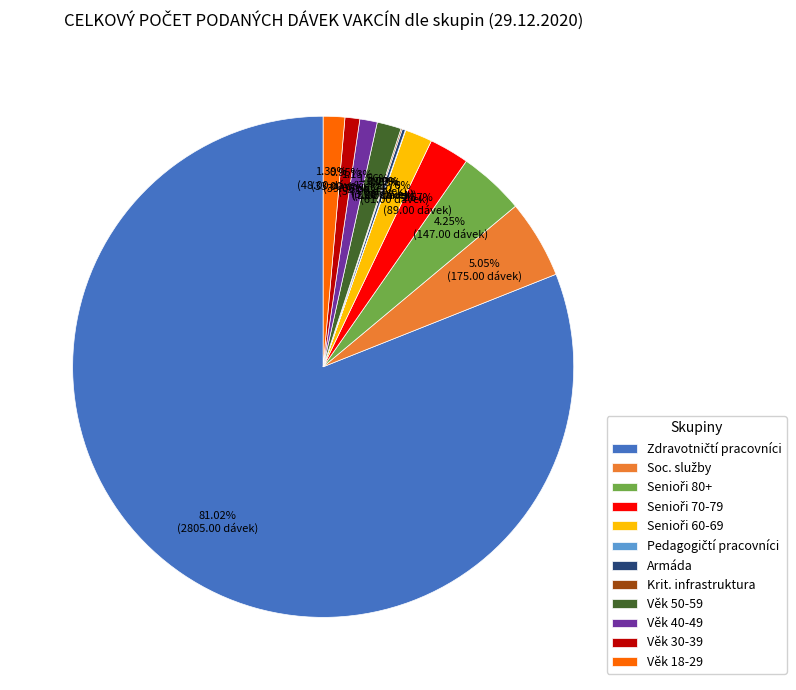

Combined, do Věk 18-29 and Věk 30-39 account for over 50%?

No